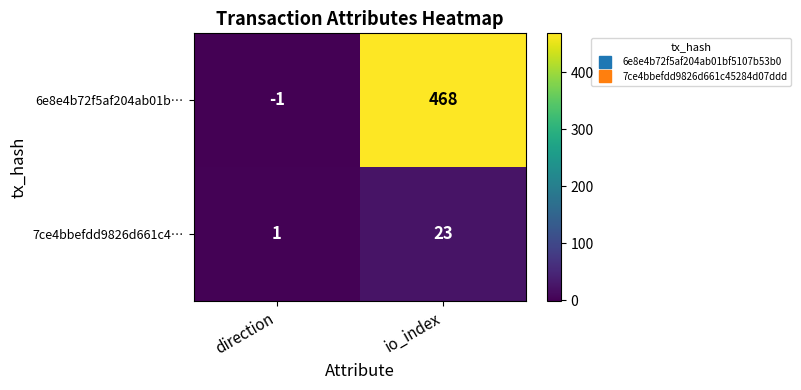

Reading left to right, extract all data points from this chart.

6e8e4b72f5af204ab01b…: -1	468
7ce4bbefdd9826d661c4…: 1	23